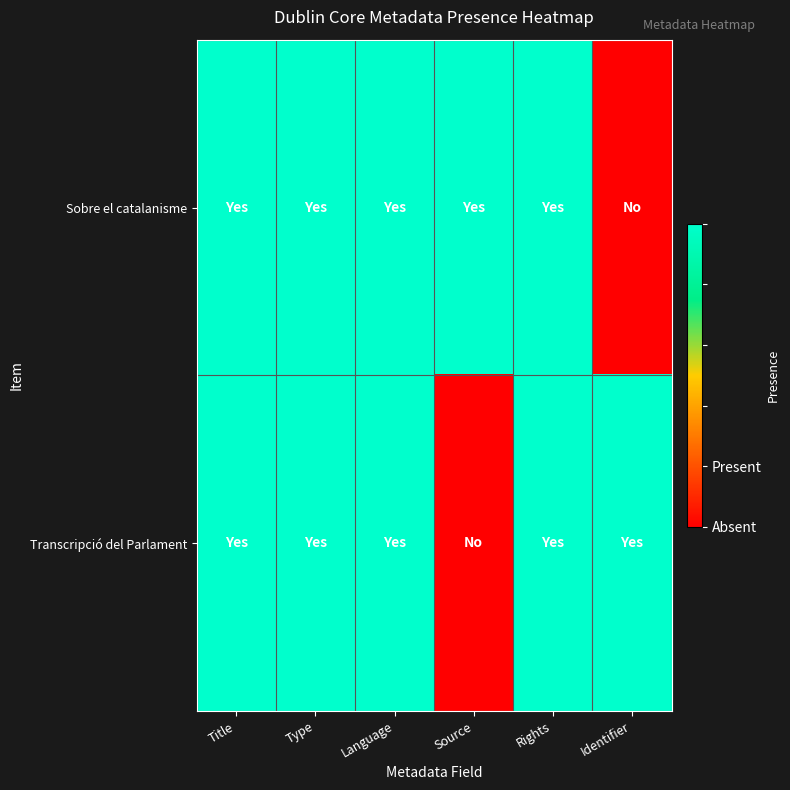

Reading right to left, what are all the values shown in this chart?

Sobre el catalanisme: Identifier=0	Rights=1	Source=1	Language=1	Type=1	Title=1
Transcripció del Parlament: Identifier=1	Rights=1	Source=0	Language=1	Type=1	Title=1